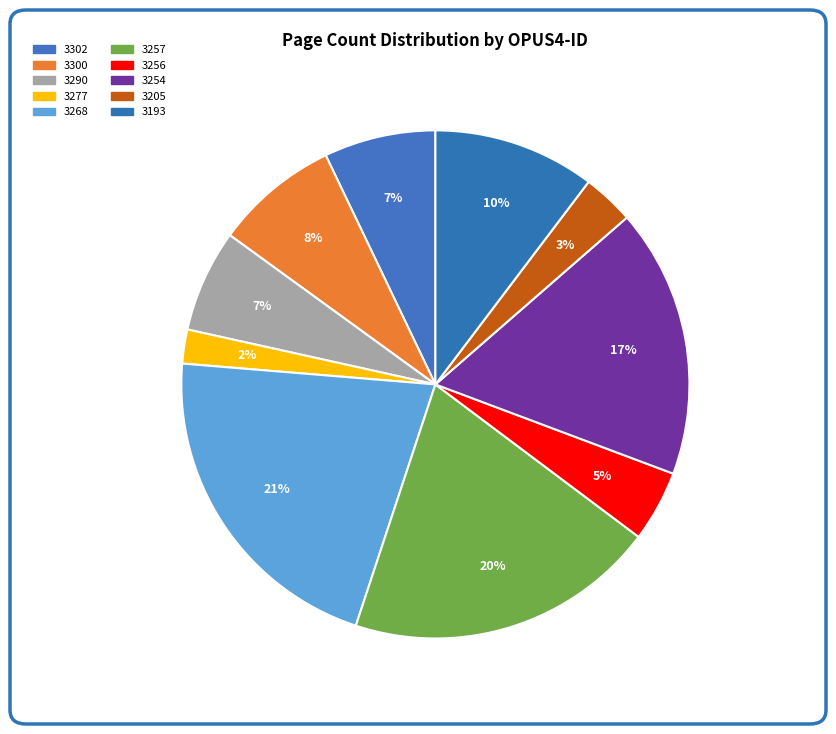

What is the smallest slice in the pie chart?

3277